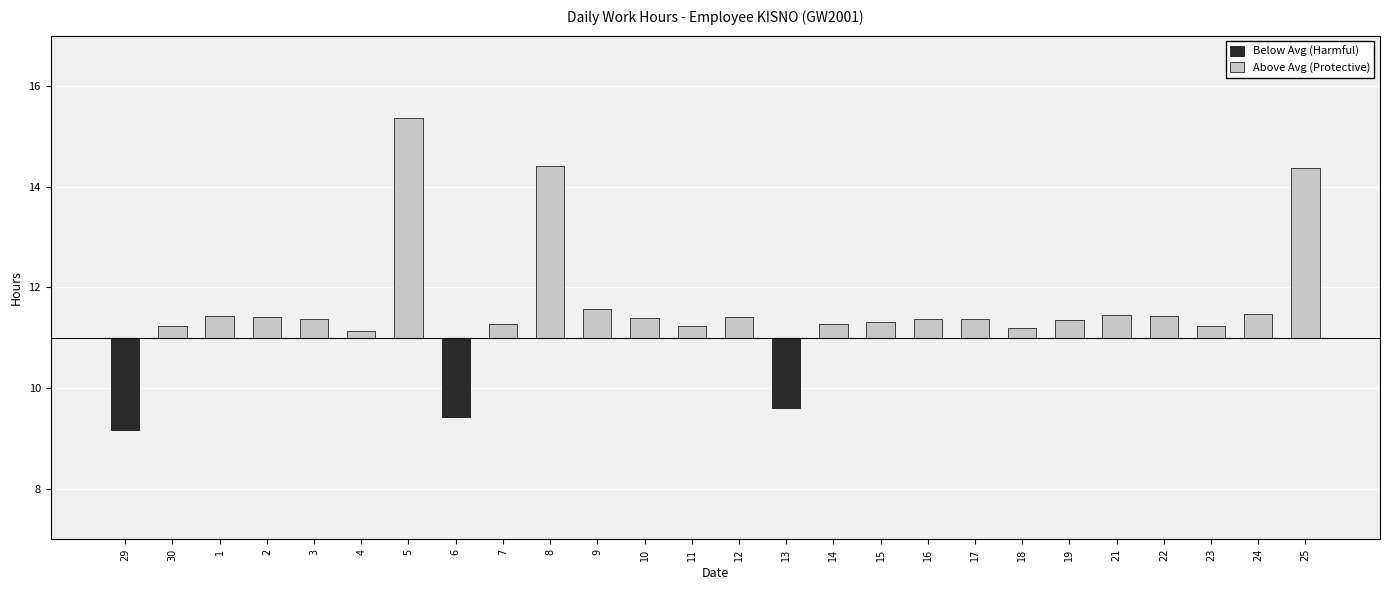

Count the number of data series in this chart.

2